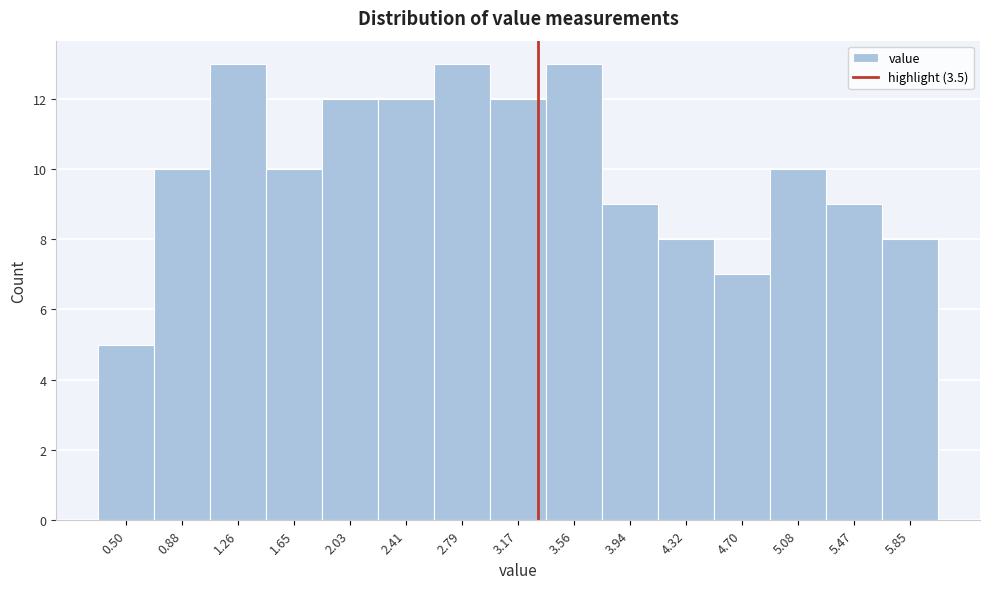

Reading right to left, list all the values displayed in this chart.

8	9	10	7	8	9	13	12	13	12	12	10	13	10	5